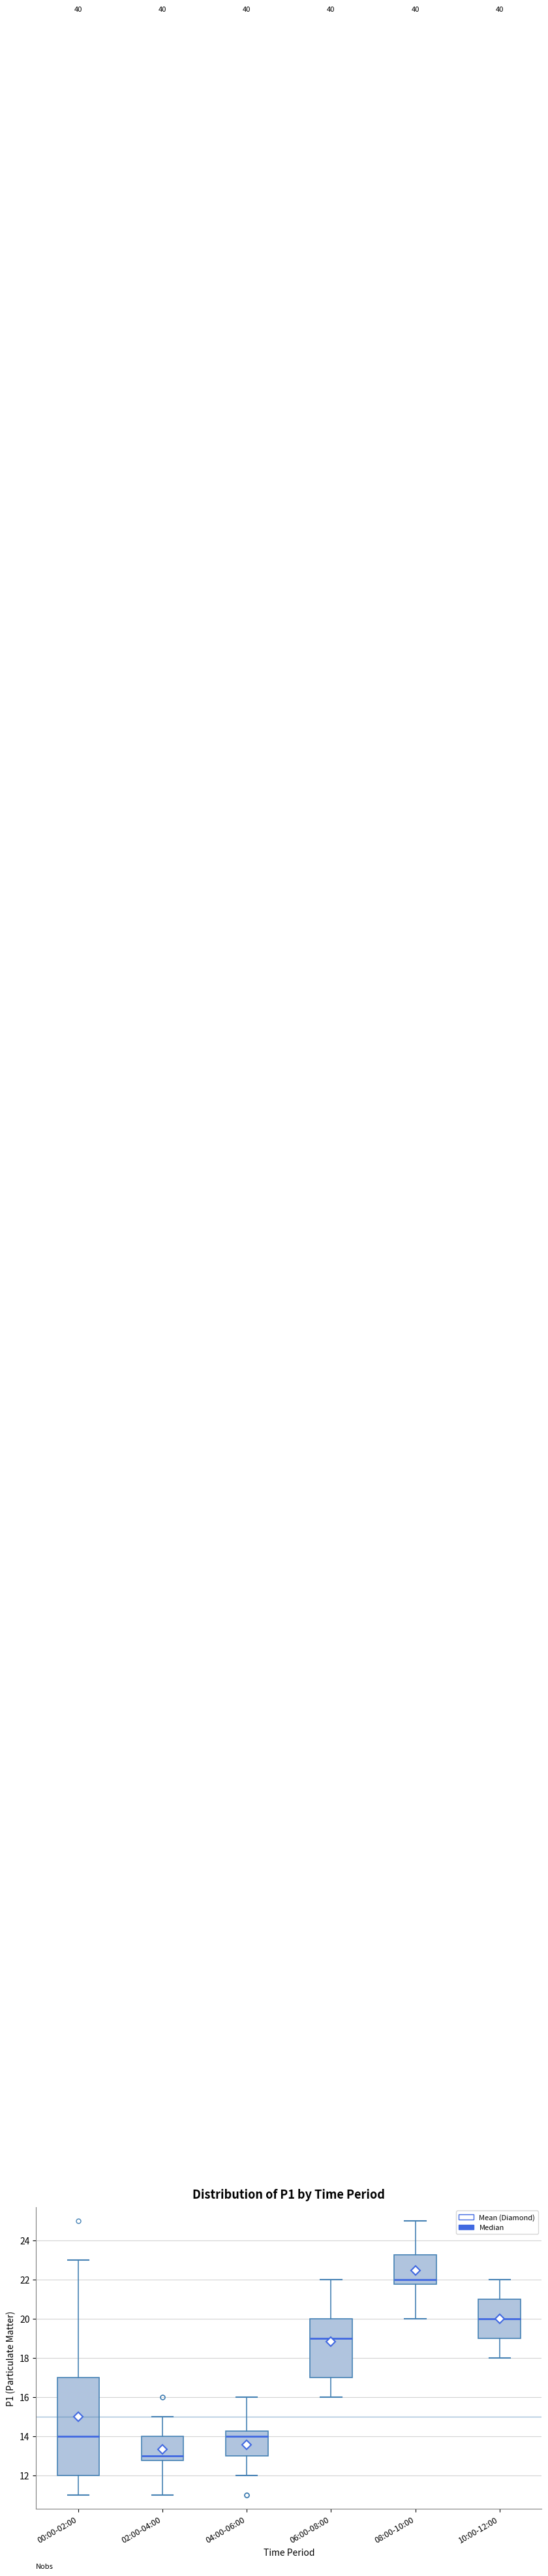

Which box's median line is the highest?

08:00-10:00